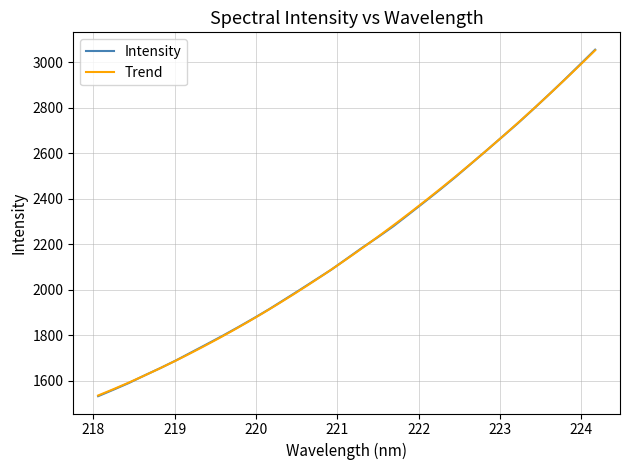

Is this an area chart (filled region under the line)?

No